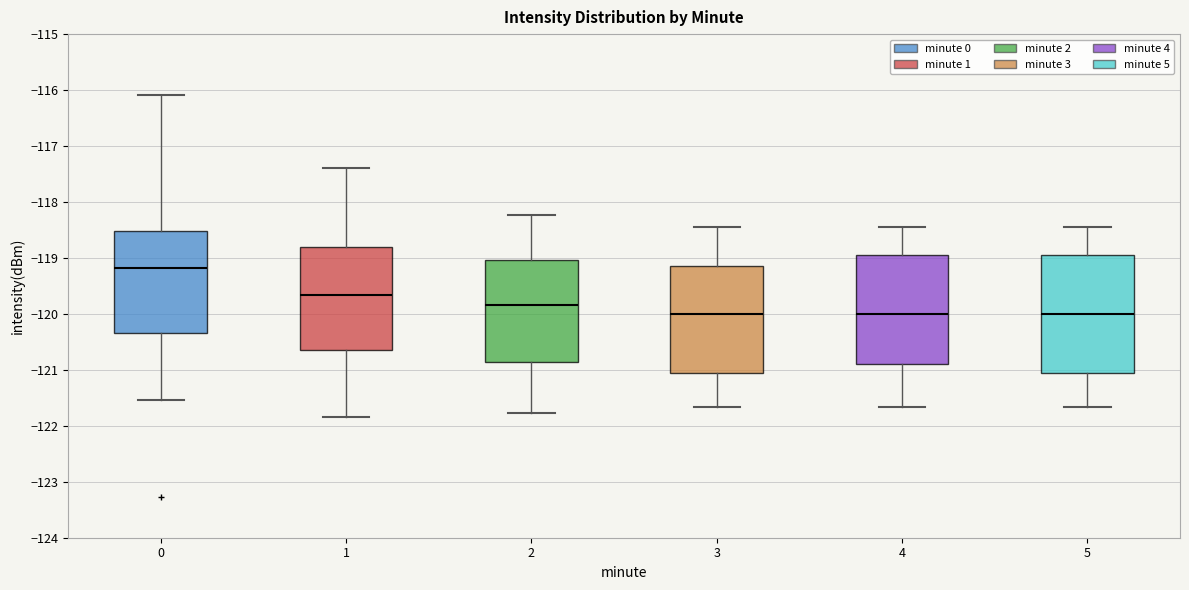

Which box is the tallest, from its lower edge to its upper edge?

5